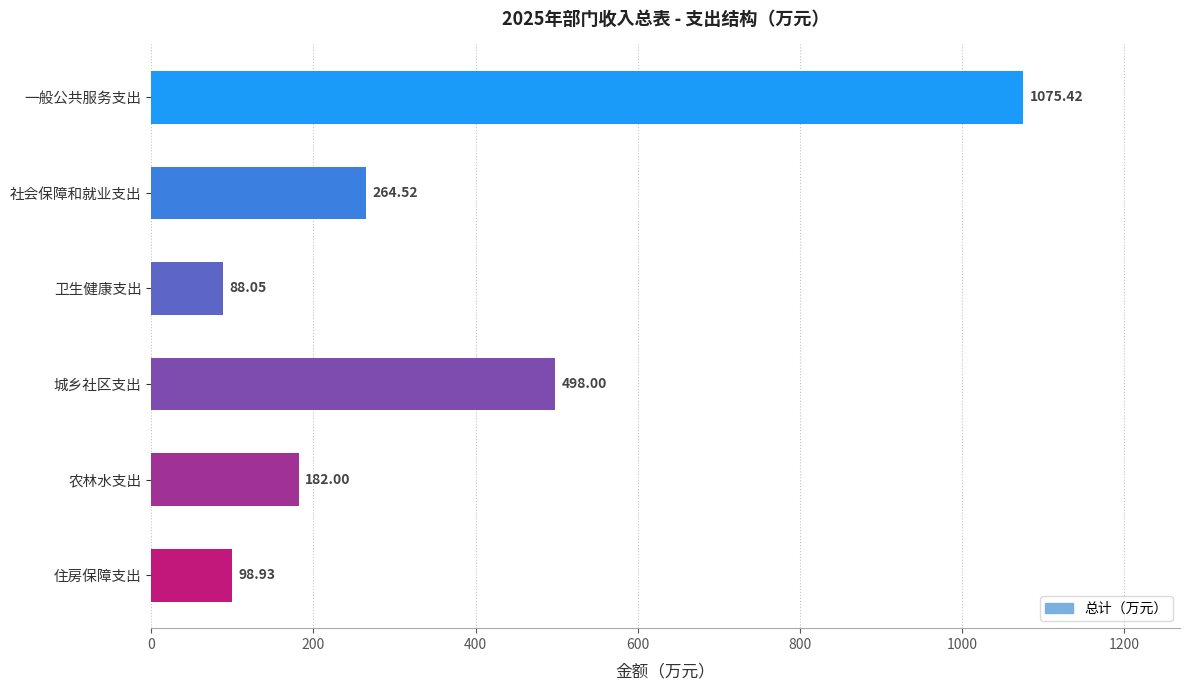

Which has a higher value, 社会保障和就业支出 or 一般公共服务支出?

一般公共服务支出